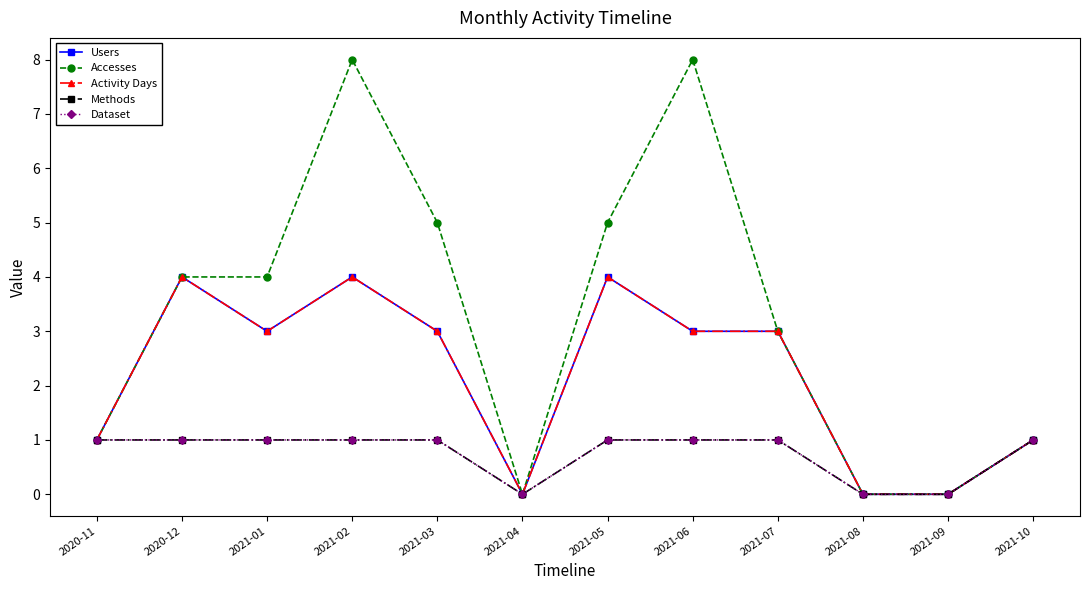

What are all the series names shown in the legend?

Users, Accesses, Activity Days, Methods, Dataset